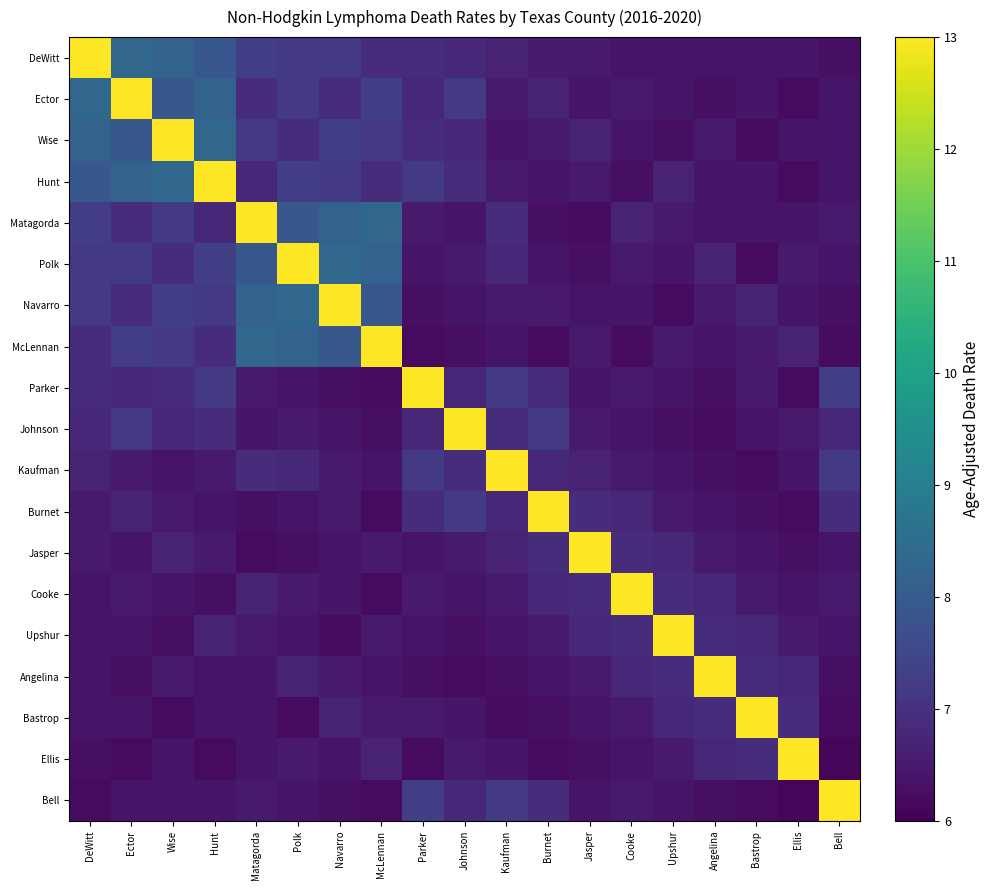

Reading left to right, transcribe all the data shown in this chart.

DeWitt: DeWitt=13.0	Ector=8.3	Wise=8.2	Hunt=7.9	Matagorda=7.3	Polk=7.2	Navarro=7.2	McLennan=6.9	Parker=6.9	Johnson=6.8	Kaufman=6.7	Burnet=6.5	Jasper=6.5	Cooke=6.4	Upshur=6.4	Angelina=6.4	Bastrop=6.4	Ellis=6.4	Bell=6.3
Ector: DeWitt=8.3	Ector=13.0	Wise=7.9	Hunt=8.2	Matagorda=6.9	Polk=7.2	Navarro=6.9	McLennan=7.3	Parker=6.8	Johnson=7.2	Kaufman=6.5	Burnet=6.7	Jasper=6.4	Cooke=6.5	Upshur=6.4	Angelina=6.3	Bastrop=6.4	Ellis=6.2	Bell=6.4
Wise: DeWitt=8.2	Ector=7.9	Wise=13.0	Hunt=8.3	Matagorda=7.2	Polk=6.9	Navarro=7.3	McLennan=7.2	Parker=6.9	Johnson=6.8	Kaufman=6.4	Burnet=6.5	Jasper=6.7	Cooke=6.4	Upshur=6.3	Angelina=6.5	Bastrop=6.2	Ellis=6.4	Bell=6.4
Hunt: DeWitt=7.9	Ector=8.2	Wise=8.3	Hunt=13.0	Matagorda=6.8	Polk=7.3	Navarro=7.2	McLennan=6.9	Parker=7.2	Johnson=6.9	Kaufman=6.5	Burnet=6.4	Jasper=6.5	Cooke=6.3	Upshur=6.7	Angelina=6.4	Bastrop=6.4	Ellis=6.2	Bell=6.4
Matagorda: DeWitt=7.3	Ector=6.9	Wise=7.2	Hunt=6.8	Matagorda=13.0	Polk=7.9	Navarro=8.2	McLennan=8.3	Parker=6.5	Johnson=6.4	Kaufman=6.9	Burnet=6.3	Jasper=6.2	Cooke=6.7	Upshur=6.5	Angelina=6.4	Bastrop=6.4	Ellis=6.4	Bell=6.5
Polk: DeWitt=7.2	Ector=7.2	Wise=6.9	Hunt=7.3	Matagorda=7.9	Polk=13.0	Navarro=8.3	McLennan=8.2	Parker=6.4	Johnson=6.5	Kaufman=6.8	Burnet=6.4	Jasper=6.3	Cooke=6.5	Upshur=6.4	Angelina=6.7	Bastrop=6.2	Ellis=6.5	Bell=6.4
Navarro: DeWitt=7.2	Ector=6.9	Wise=7.3	Hunt=7.2	Matagorda=8.2	Polk=8.3	Navarro=13.0	McLennan=7.9	Parker=6.3	Johnson=6.4	Kaufman=6.5	Burnet=6.5	Jasper=6.4	Cooke=6.4	Upshur=6.2	Angelina=6.5	Bastrop=6.7	Ellis=6.4	Bell=6.3
McLennan: DeWitt=6.9	Ector=7.3	Wise=7.2	Hunt=6.9	Matagorda=8.3	Polk=8.2	Navarro=7.9	McLennan=13.0	Parker=6.2	Johnson=6.3	Kaufman=6.4	Burnet=6.2	Jasper=6.5	Cooke=6.2	Upshur=6.5	Angelina=6.4	Bastrop=6.5	Ellis=6.7	Bell=6.2
Parker: DeWitt=6.9	Ector=6.8	Wise=6.9	Hunt=7.2	Matagorda=6.5	Polk=6.4	Navarro=6.3	McLennan=6.2	Parker=13.0	Johnson=6.8	Kaufman=7.2	Burnet=6.9	Jasper=6.4	Cooke=6.5	Upshur=6.4	Angelina=6.3	Bastrop=6.5	Ellis=6.2	Bell=7.3
Johnson: DeWitt=6.8	Ector=7.2	Wise=6.8	Hunt=6.9	Matagorda=6.4	Polk=6.5	Navarro=6.4	McLennan=6.3	Parker=6.8	Johnson=13.0	Kaufman=6.9	Burnet=7.2	Jasper=6.5	Cooke=6.4	Upshur=6.3	Angelina=6.2	Bastrop=6.4	Ellis=6.5	Bell=6.8
Kaufman: DeWitt=6.7	Ector=6.5	Wise=6.4	Hunt=6.5	Matagorda=6.9	Polk=6.8	Navarro=6.5	McLennan=6.4	Parker=7.2	Johnson=6.9	Kaufman=13.0	Burnet=6.8	Jasper=6.7	Cooke=6.5	Upshur=6.4	Angelina=6.3	Bastrop=6.2	Ellis=6.4	Bell=7.2
Burnet: DeWitt=6.5	Ector=6.7	Wise=6.5	Hunt=6.4	Matagorda=6.3	Polk=6.4	Navarro=6.5	McLennan=6.2	Parker=6.9	Johnson=7.2	Kaufman=6.8	Burnet=13.0	Jasper=6.9	Cooke=6.8	Upshur=6.5	Angelina=6.4	Bastrop=6.3	Ellis=6.2	Bell=6.9
Jasper: DeWitt=6.5	Ector=6.4	Wise=6.7	Hunt=6.5	Matagorda=6.2	Polk=6.3	Navarro=6.4	McLennan=6.5	Parker=6.4	Johnson=6.5	Kaufman=6.7	Burnet=6.9	Jasper=13.0	Cooke=6.9	Upshur=6.8	Angelina=6.5	Bastrop=6.4	Ellis=6.3	Bell=6.4
Cooke: DeWitt=6.4	Ector=6.5	Wise=6.4	Hunt=6.3	Matagorda=6.7	Polk=6.5	Navarro=6.4	McLennan=6.2	Parker=6.5	Johnson=6.4	Kaufman=6.5	Burnet=6.8	Jasper=6.9	Cooke=13.0	Upshur=6.9	Angelina=6.8	Bastrop=6.5	Ellis=6.4	Bell=6.5
Upshur: DeWitt=6.4	Ector=6.4	Wise=6.3	Hunt=6.7	Matagorda=6.5	Polk=6.4	Navarro=6.2	McLennan=6.5	Parker=6.4	Johnson=6.3	Kaufman=6.4	Burnet=6.5	Jasper=6.8	Cooke=6.9	Upshur=13.0	Angelina=6.9	Bastrop=6.8	Ellis=6.5	Bell=6.4
Angelina: DeWitt=6.4	Ector=6.3	Wise=6.5	Hunt=6.4	Matagorda=6.4	Polk=6.7	Navarro=6.5	McLennan=6.4	Parker=6.3	Johnson=6.2	Kaufman=6.3	Burnet=6.4	Jasper=6.5	Cooke=6.8	Upshur=6.9	Angelina=13.0	Bastrop=6.9	Ellis=6.8	Bell=6.3
Bastrop: DeWitt=6.4	Ector=6.4	Wise=6.2	Hunt=6.4	Matagorda=6.4	Polk=6.2	Navarro=6.7	McLennan=6.5	Parker=6.5	Johnson=6.4	Kaufman=6.2	Burnet=6.3	Jasper=6.4	Cooke=6.5	Upshur=6.8	Angelina=6.9	Bastrop=13.0	Ellis=6.9	Bell=6.2
Ellis: DeWitt=6.3	Ector=6.2	Wise=6.4	Hunt=6.2	Matagorda=6.4	Polk=6.5	Navarro=6.4	McLennan=6.7	Parker=6.2	Johnson=6.5	Kaufman=6.4	Burnet=6.2	Jasper=6.3	Cooke=6.4	Upshur=6.5	Angelina=6.8	Bastrop=6.9	Ellis=13.0	Bell=6.1
Bell: DeWitt=6.2	Ector=6.4	Wise=6.4	Hunt=6.4	Matagorda=6.5	Polk=6.4	Navarro=6.3	McLennan=6.2	Parker=7.3	Johnson=6.8	Kaufman=7.2	Burnet=6.9	Jasper=6.4	Cooke=6.5	Upshur=6.4	Angelina=6.3	Bastrop=6.2	Ellis=6.1	Bell=13.0